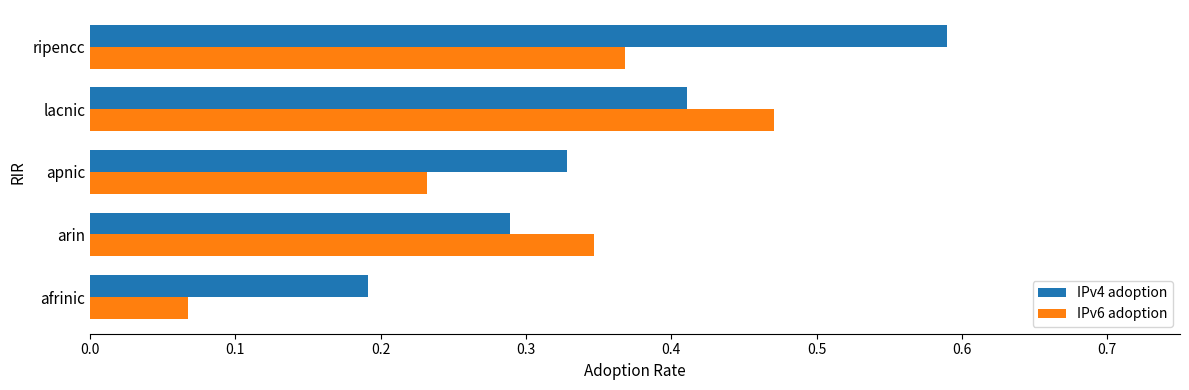

Between afrinic and ripencc, which series saw the biggest shift?

IPv4 adoption